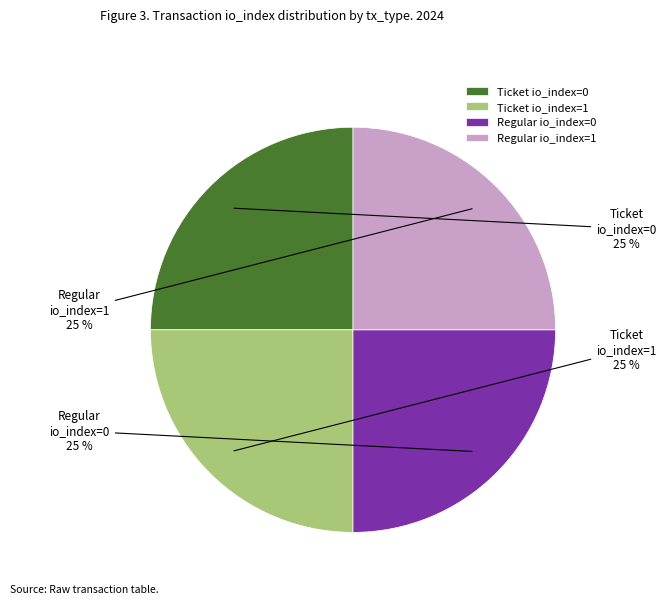

Count the number of slices in the pie.

4